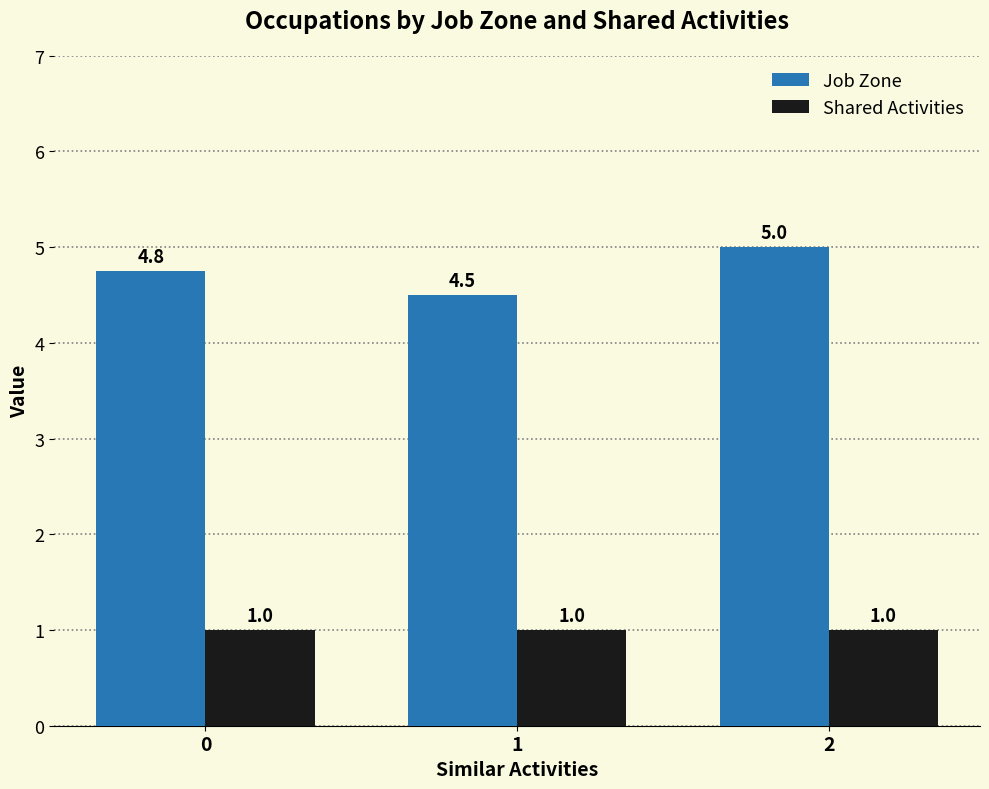

Rank the series by their maximum value, from lowest to highest.

Shared Activities, Job Zone